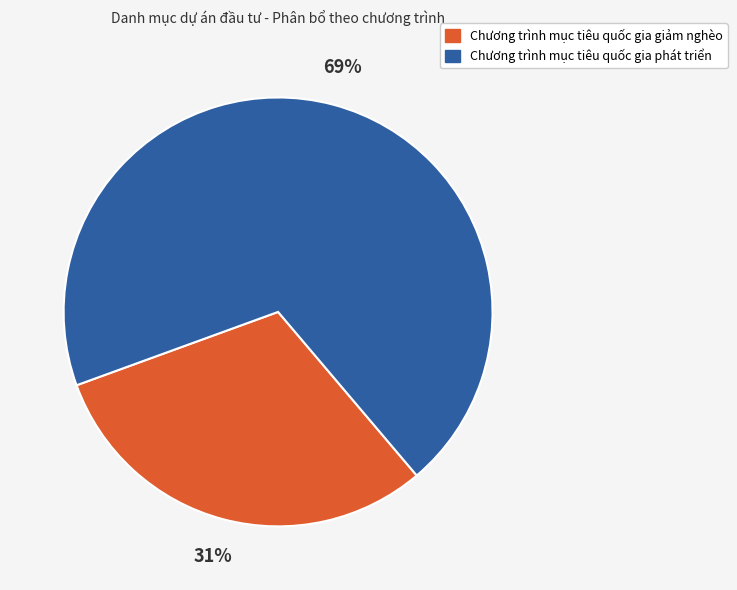

What percentage is the Chương trình mục tiêu quốc gia giảm nghèo slice, to the nearest percent?

31%